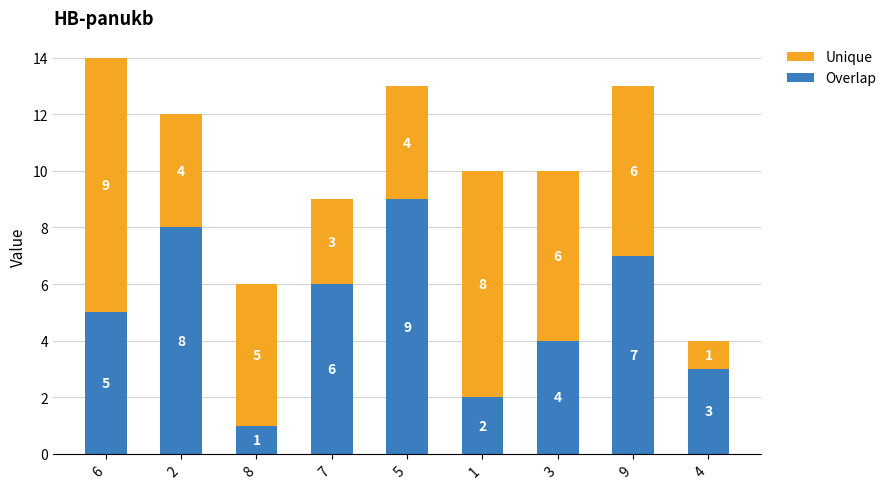

True or false: Overlap has a value of 7 at 9.

True